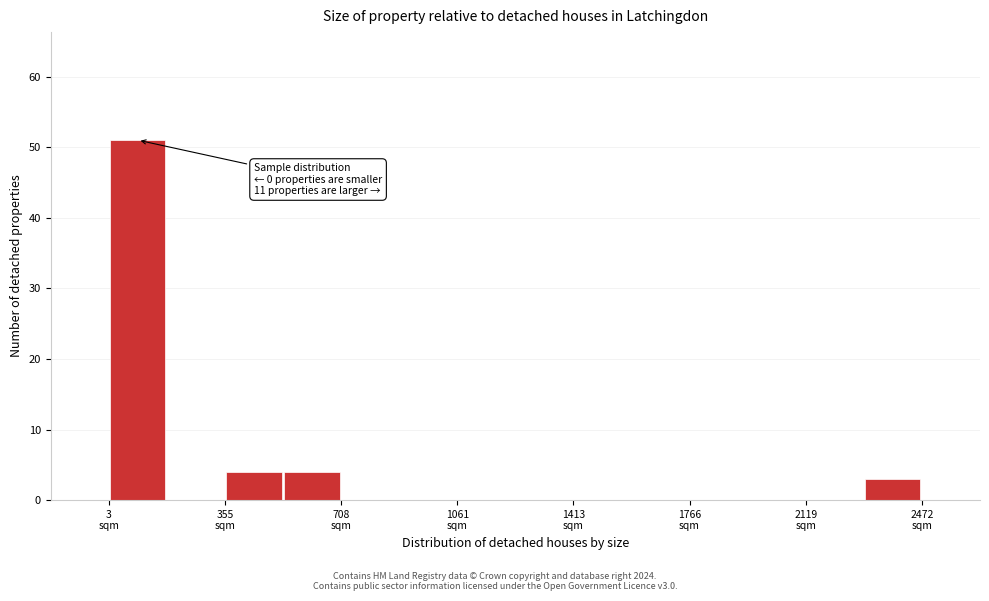

Around what value on the x-axis is the tallest bar? Give the approximate position of its centre, as read against the axis.

100